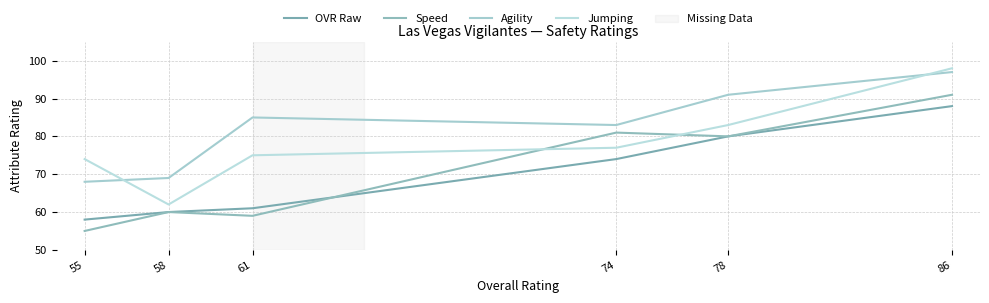

How many interior local peaks does the Speed series have?

2